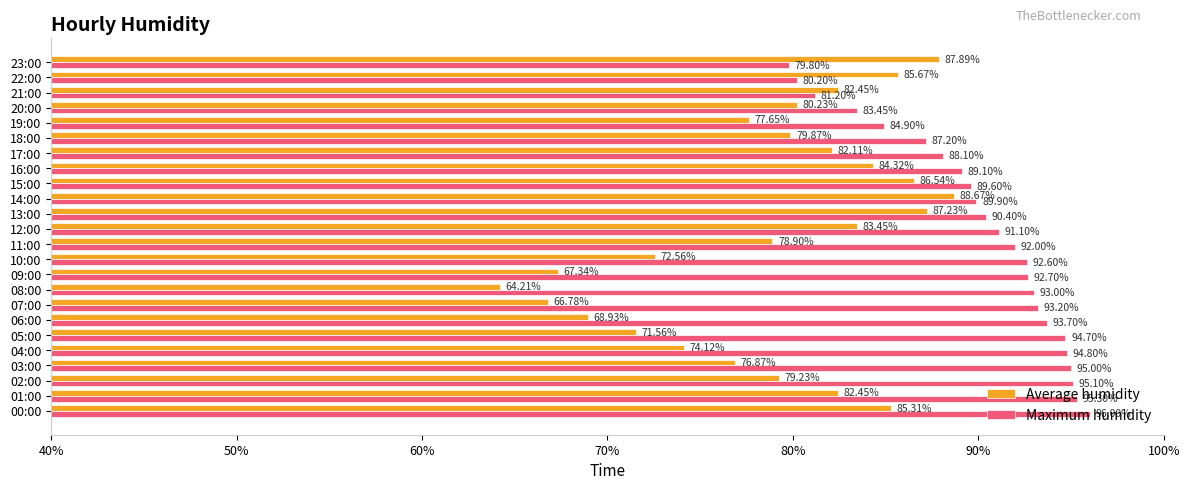

At which label does Average humidity reach its peak?

14:00